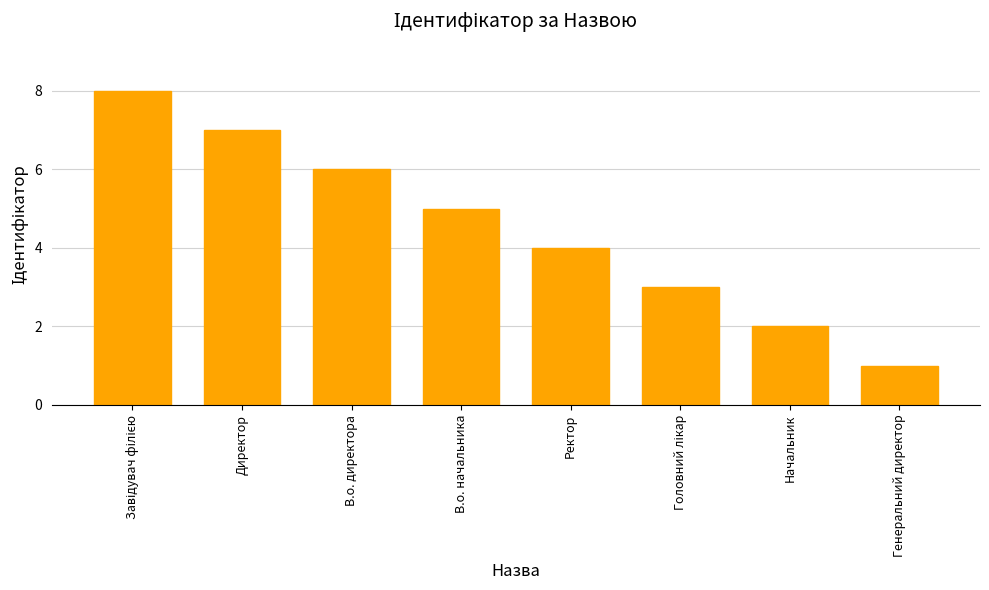

What is the sum of all values?

36